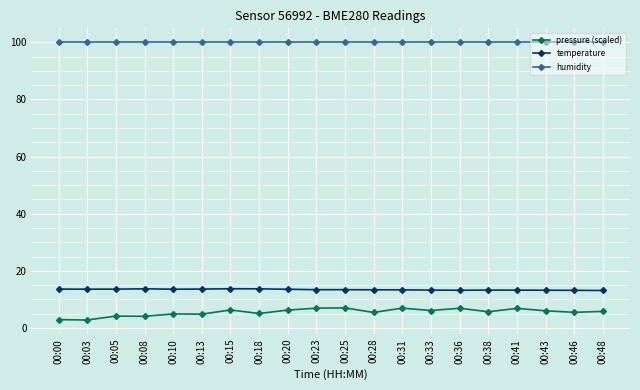

What is the highest value of the humidity series?

100.0